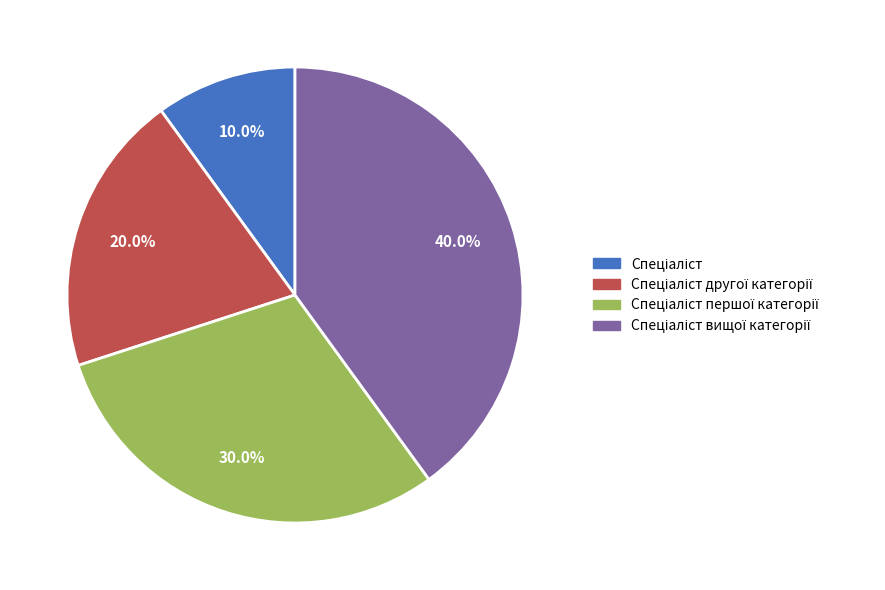

Is there a majority slice in this chart?

No